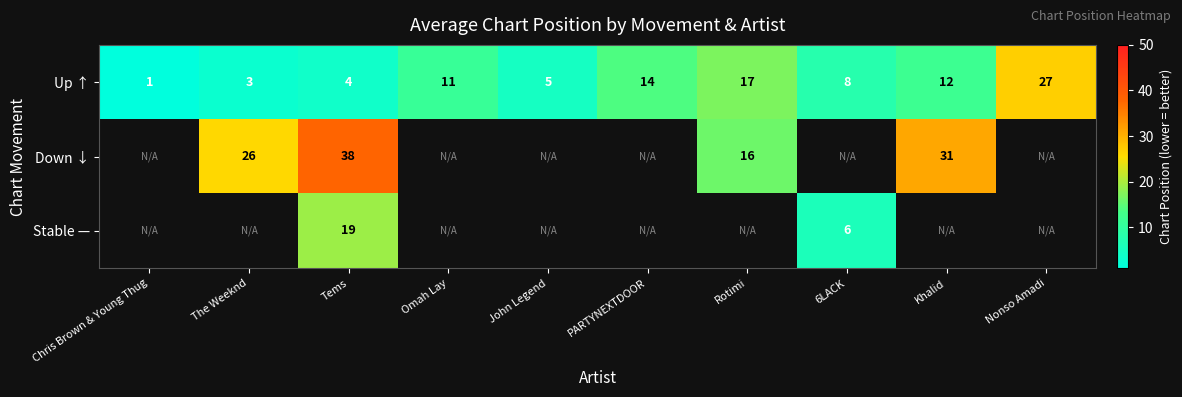

At how many categories does at least one series exceed 7?

8